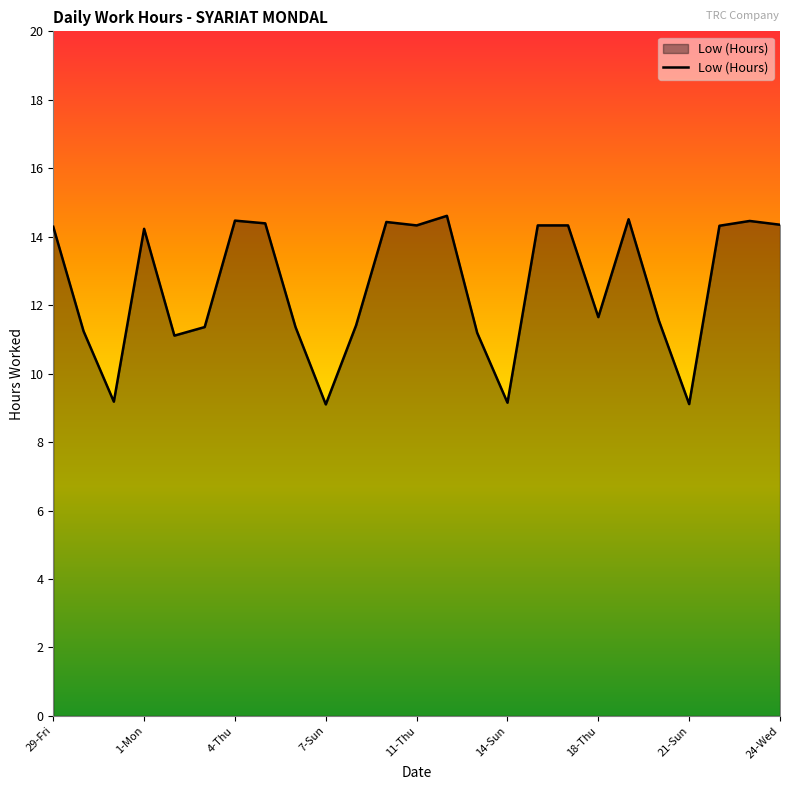

What is the difference between the maximum and minimum values?

5.5